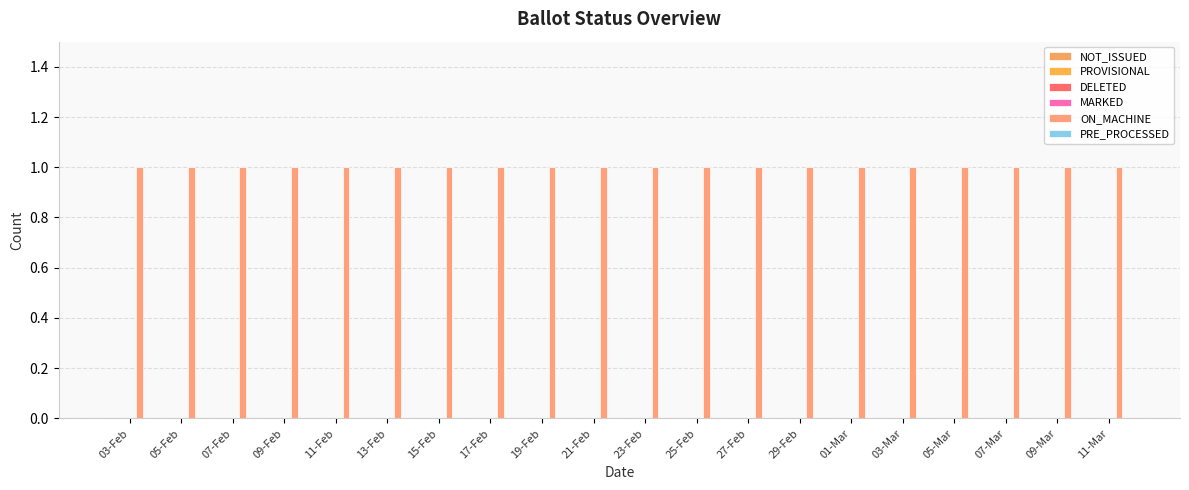

Does the chart contain any negative values?

No